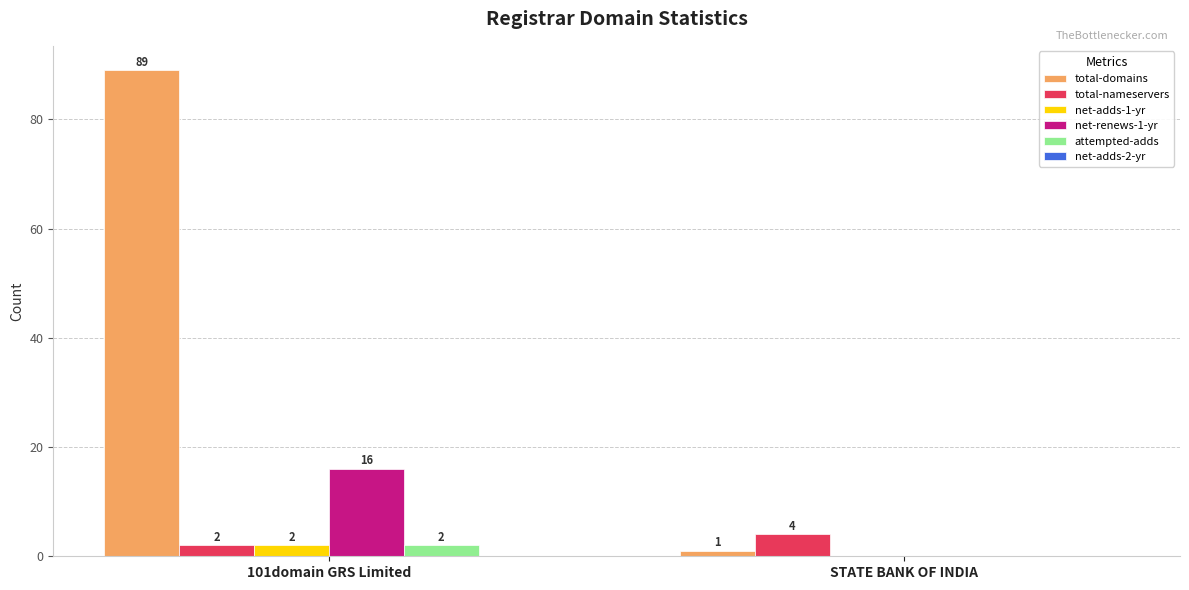

Read the total-nameservers value at STATE BANK OF INDIA.

4